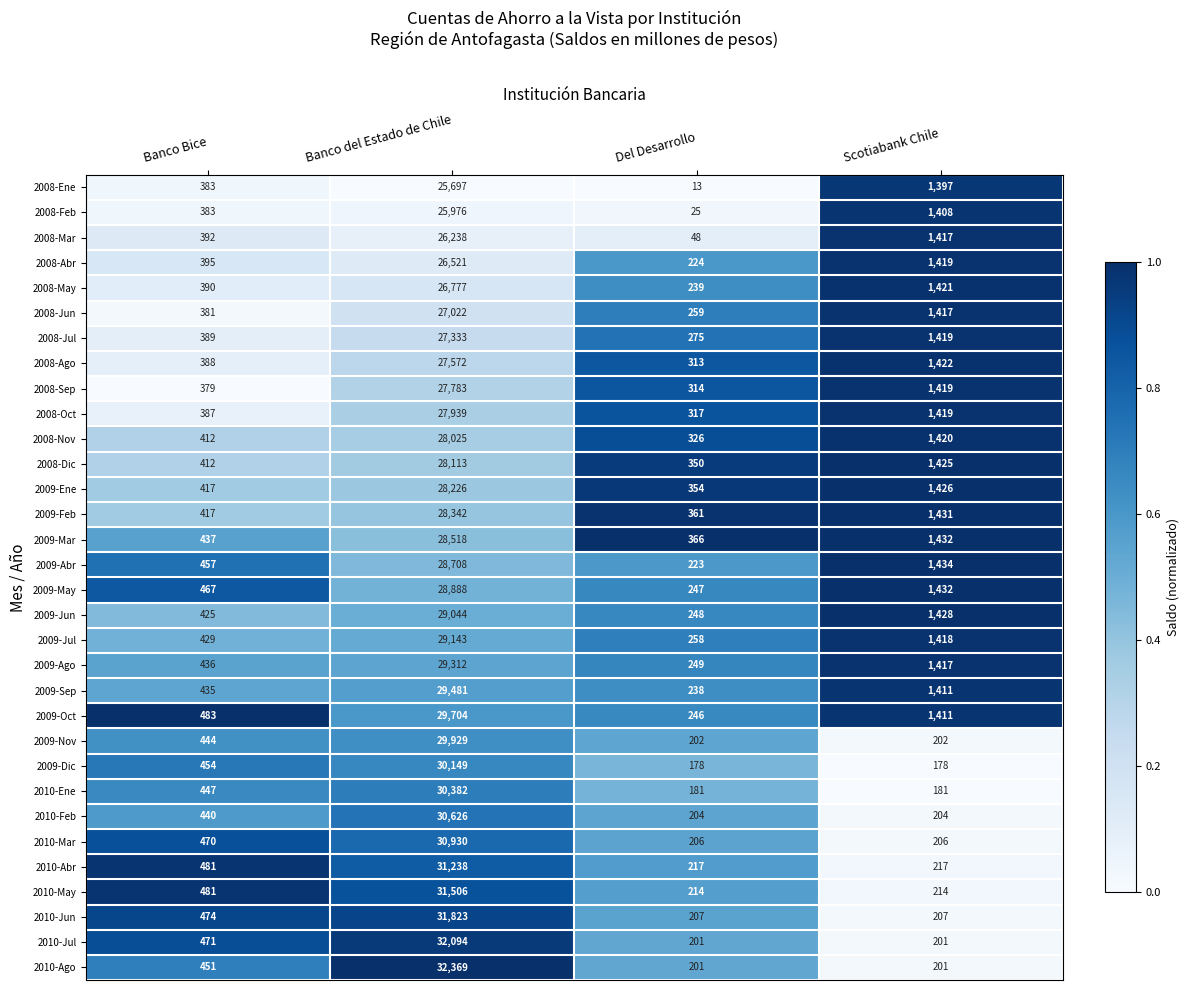

Rank the series by their maximum value, from lowest to highest.

2008-Ene, 2008-Feb, 2008-Mar, 2008-Abr, 2008-May, 2008-Jun, 2008-Jul, 2008-Ago, 2008-Sep, 2008-Oct, 2008-Nov, 2008-Dic, 2009-Ene, 2009-Feb, 2009-Mar, 2009-Abr, 2009-May, 2009-Jun, 2009-Jul, 2009-Ago, 2009-Sep, 2009-Oct, 2009-Nov, 2009-Dic, 2010-Ene, 2010-Feb, 2010-Mar, 2010-Abr, 2010-May, 2010-Jun, 2010-Jul, 2010-Ago